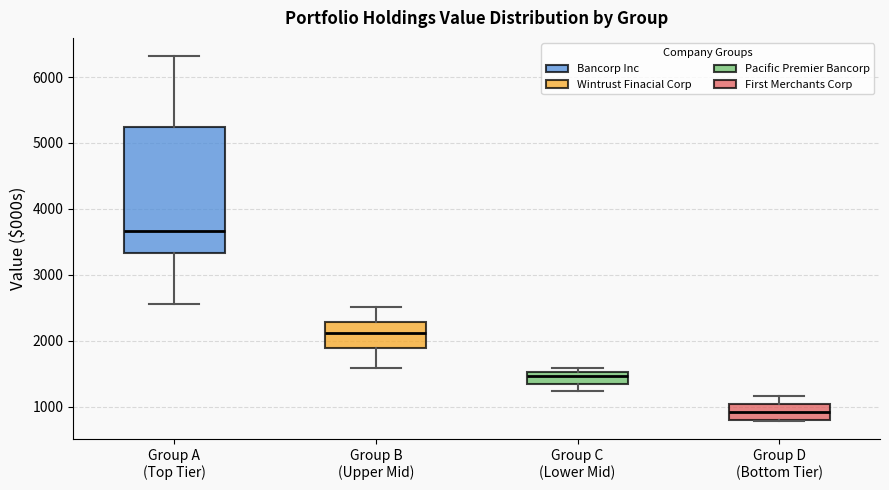

Where does the lower whisker of the box for Group A (Top Tier) end on the y-axis? The values are not printed on the chart, so give them approximately, as read against the axis.

2600